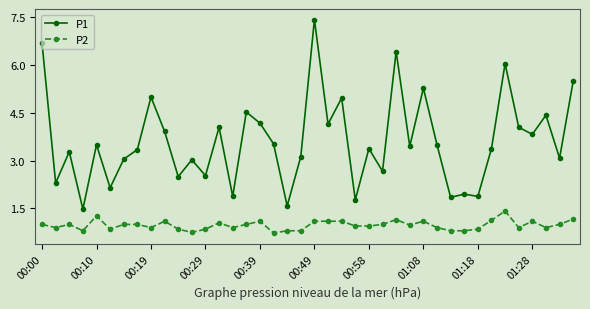

Which series has the largest total across all categories?

P1